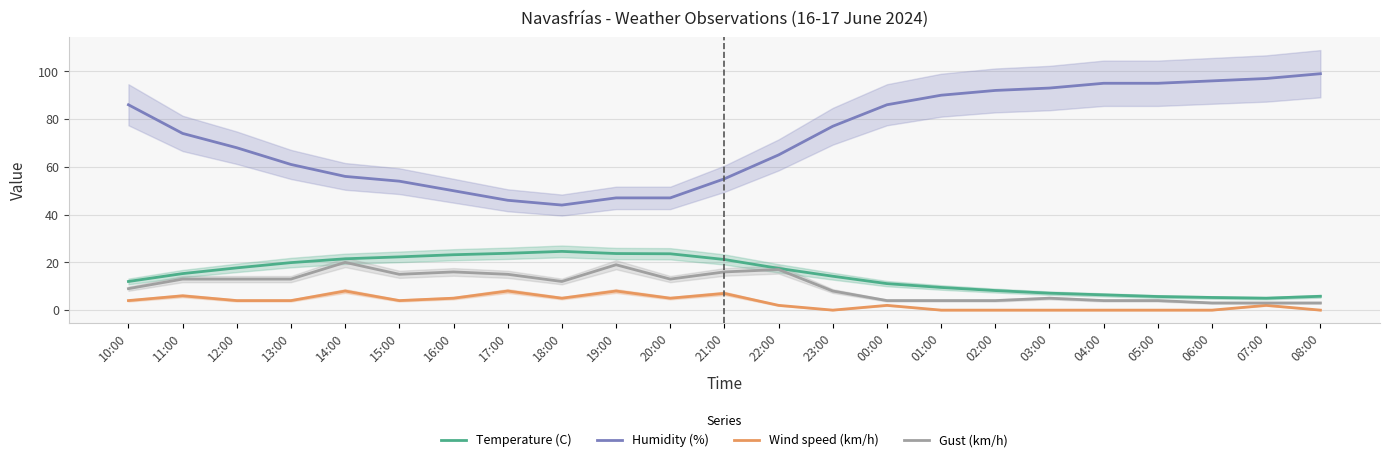

What is the approximate value of Temperature (C) at 18:00?

24.6